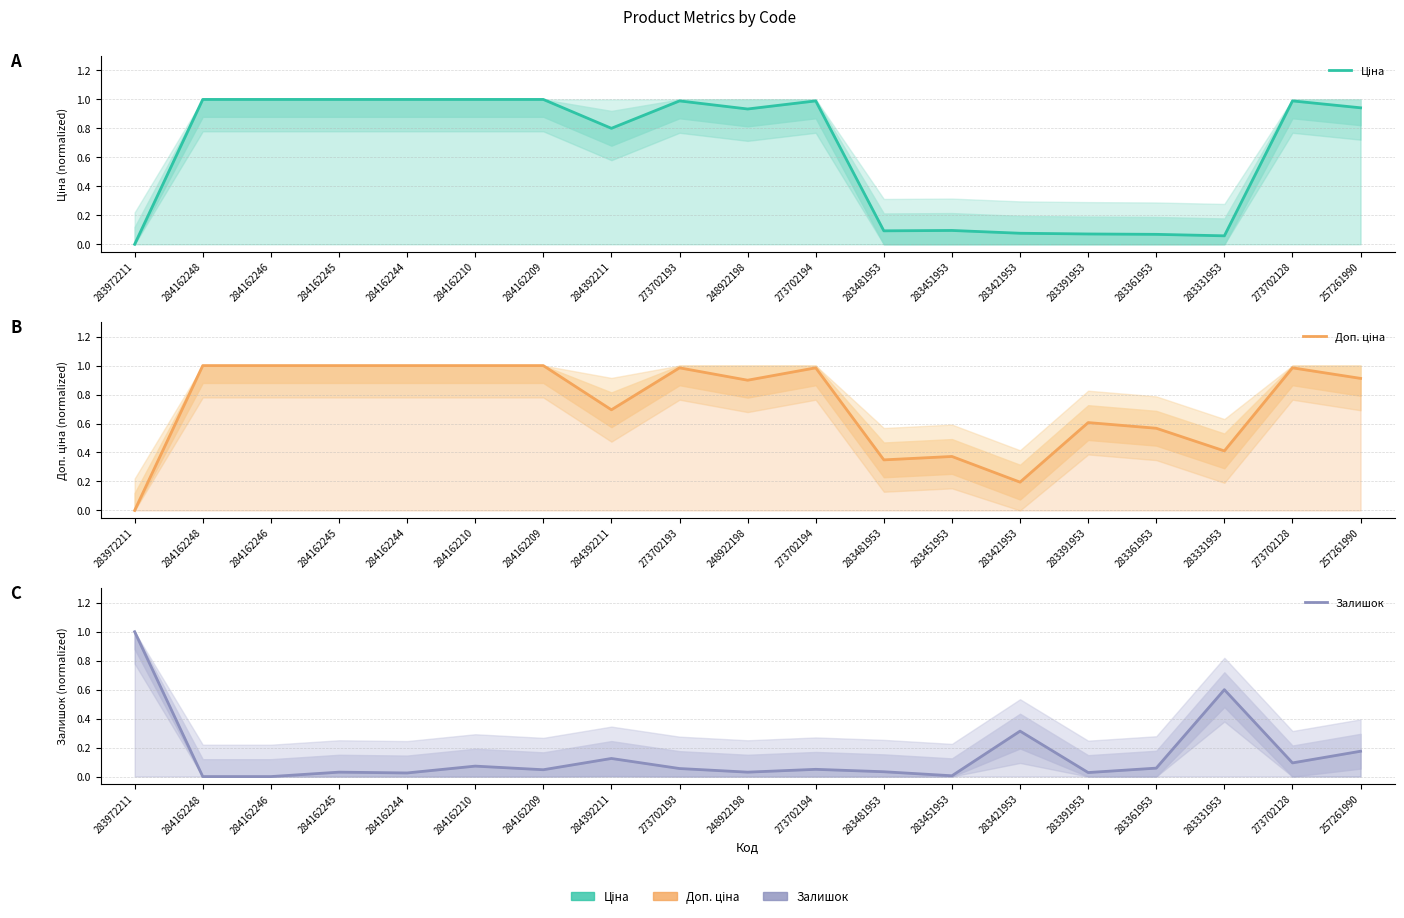

In Ціна, how many points are higher than both neighbors (excluding endpoints)?

4